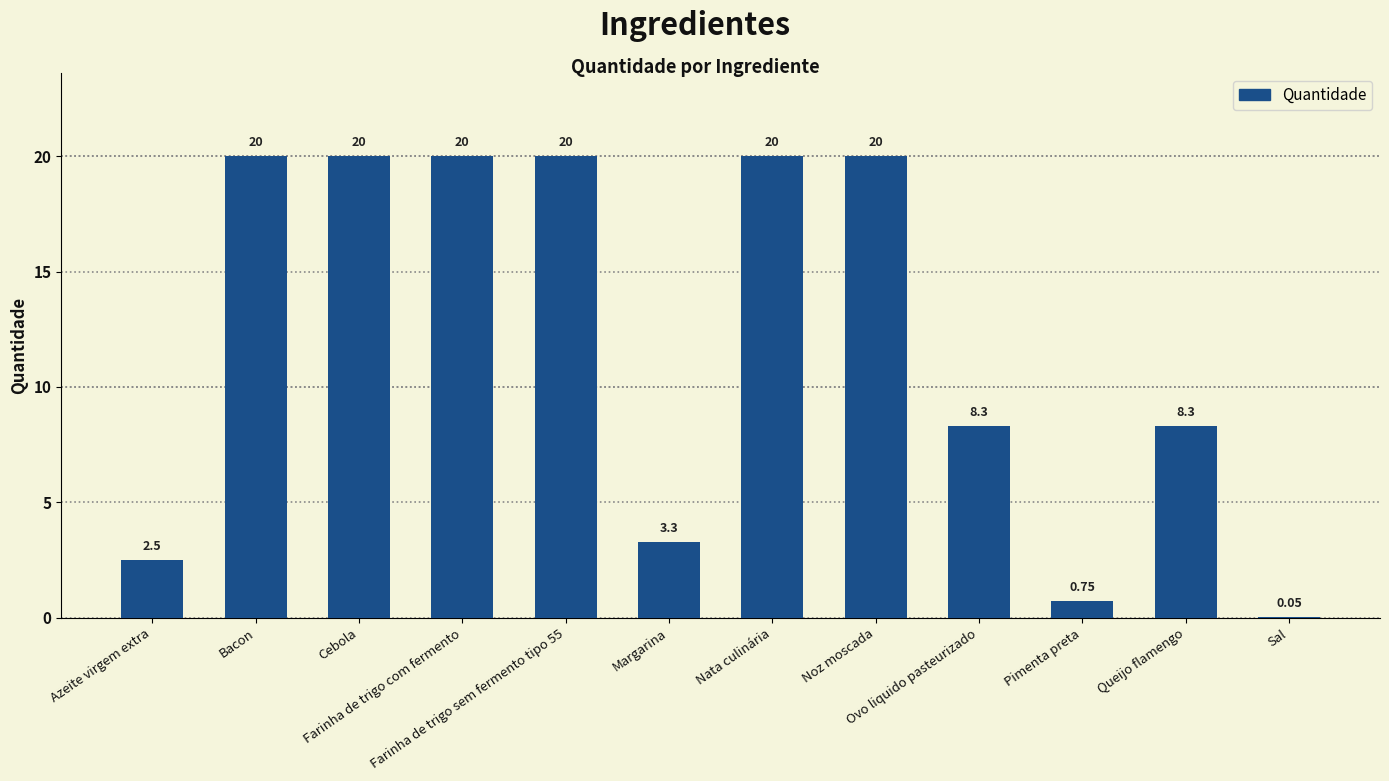

What is the greatest value displayed?

20.0